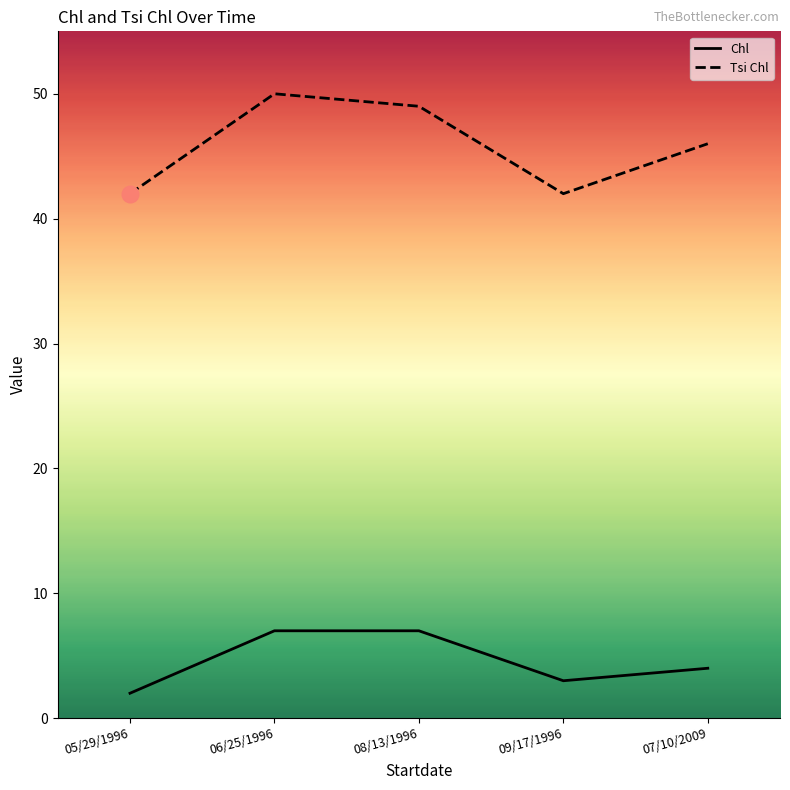

Which series has the widest spread of values?

Tsi Chl